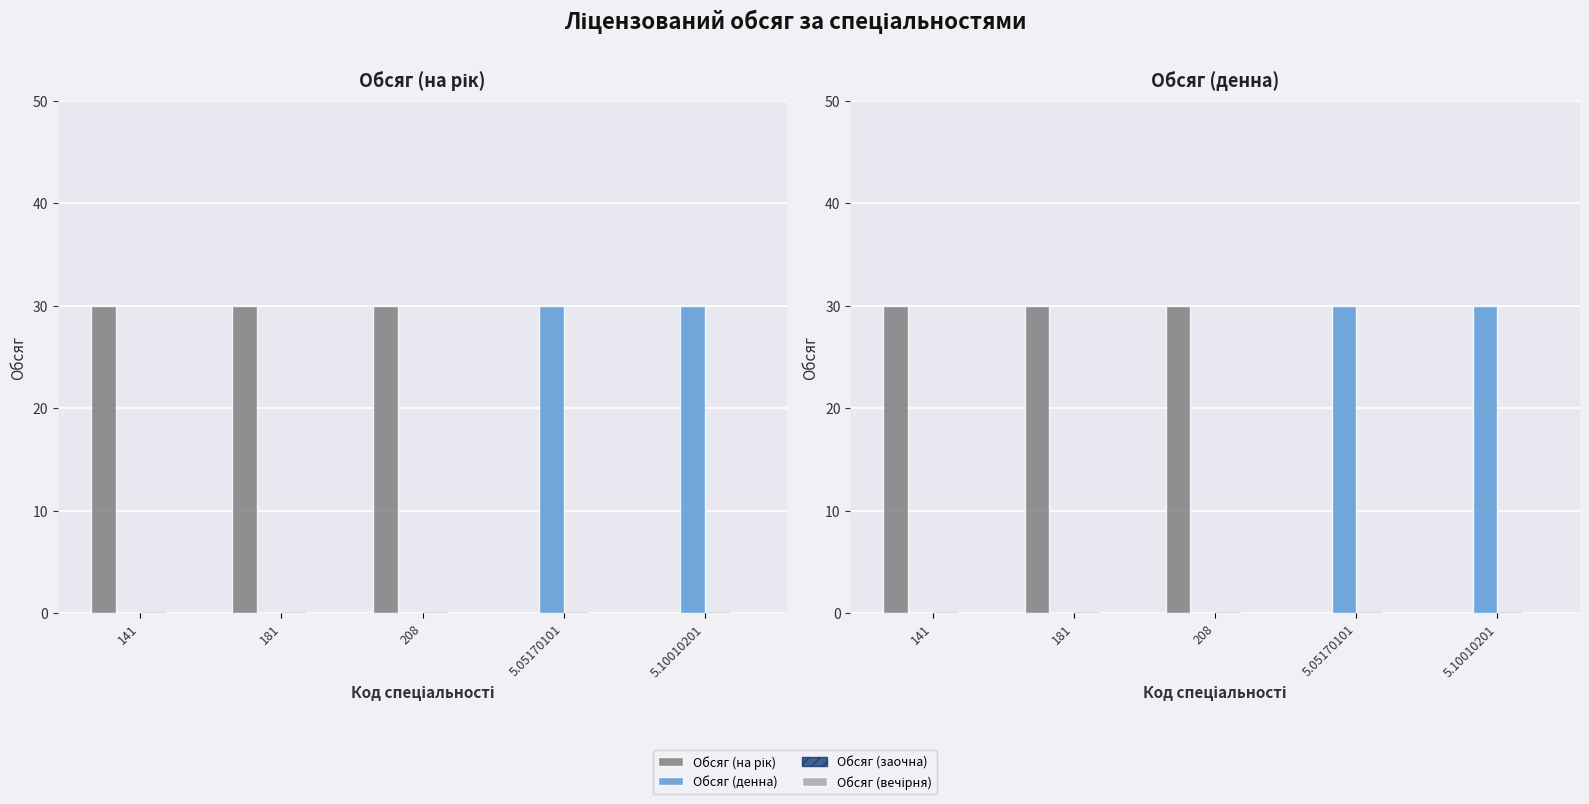

Which series has the widest spread of values?

Обсяг (на рік)